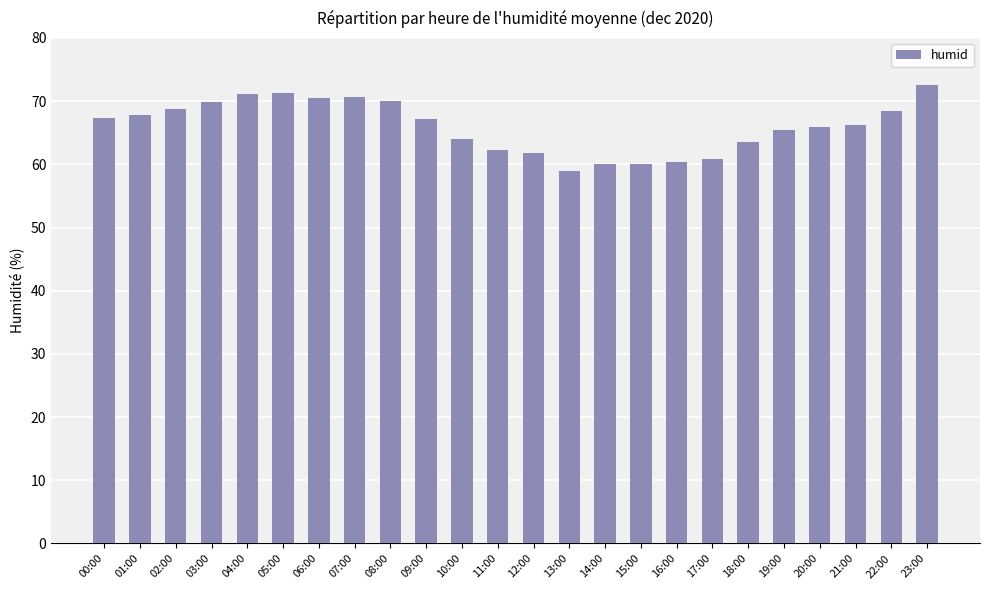

What is the ratio of the value at 08:00 to the value at 07:00?

1.0